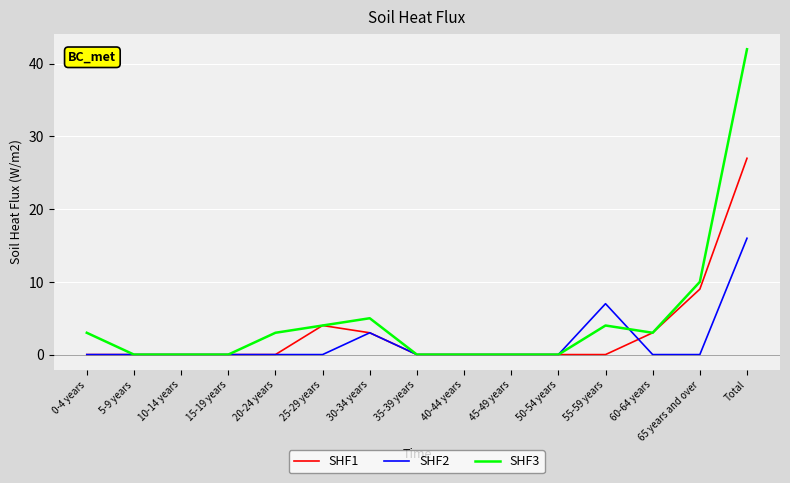

Reading left to right, transcribe all the data shown in this chart.

SHF1: 0-4 years=0	5-9 years=0	10-14 years=0	15-19 years=0	20-24 years=0	25-29 years=4	30-34 years=3	35-39 years=0	40-44 years=0	45-49 years=0	50-54 years=0	55-59 years=0	60-64 years=3	65 years and over=9	Total=27
SHF2: 0-4 years=0	5-9 years=0	10-14 years=0	15-19 years=0	20-24 years=0	25-29 years=0	30-34 years=3	35-39 years=0	40-44 years=0	45-49 years=0	50-54 years=0	55-59 years=7	60-64 years=0	65 years and over=0	Total=16
SHF3: 0-4 years=3	5-9 years=0	10-14 years=0	15-19 years=0	20-24 years=3	25-29 years=4	30-34 years=5	35-39 years=0	40-44 years=0	45-49 years=0	50-54 years=0	55-59 years=4	60-64 years=3	65 years and over=10	Total=42